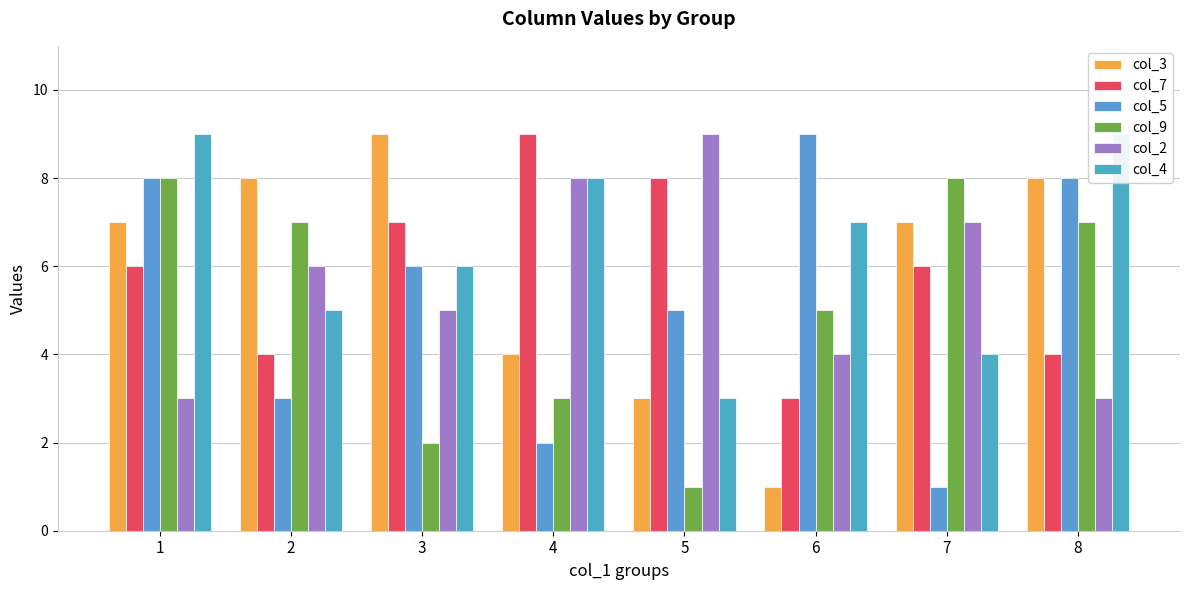

What is the maximum value shown in the chart?

9